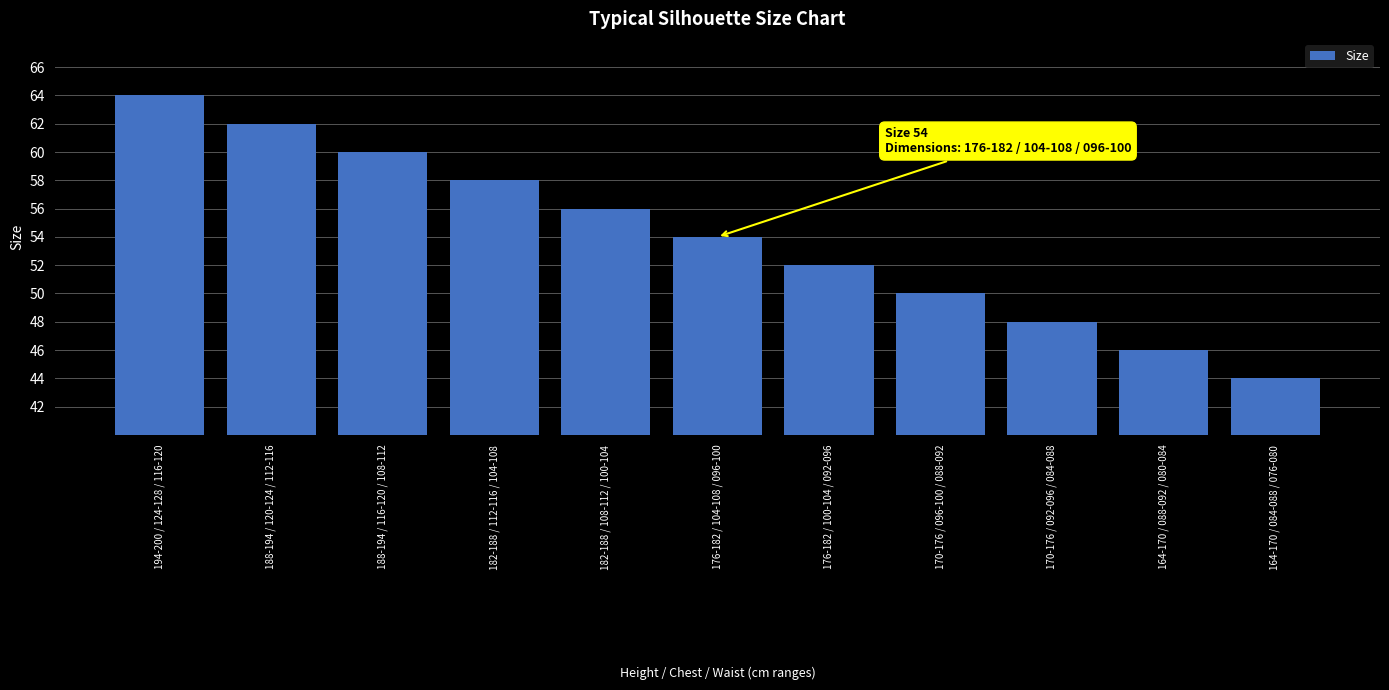

What position from the left is 182-188 / 112-116 / 104-108?

4